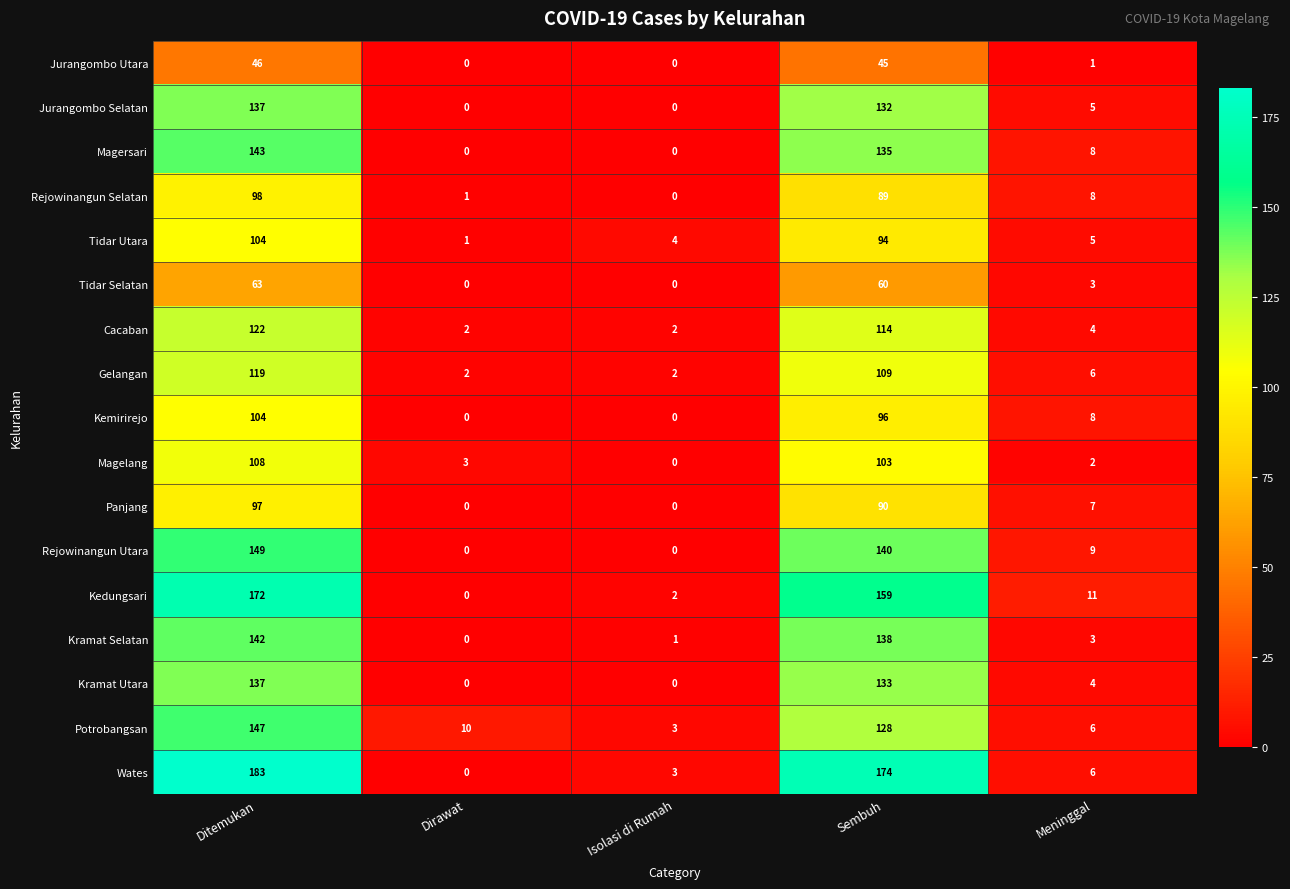

Which series has the largest total across all categories?

Wates